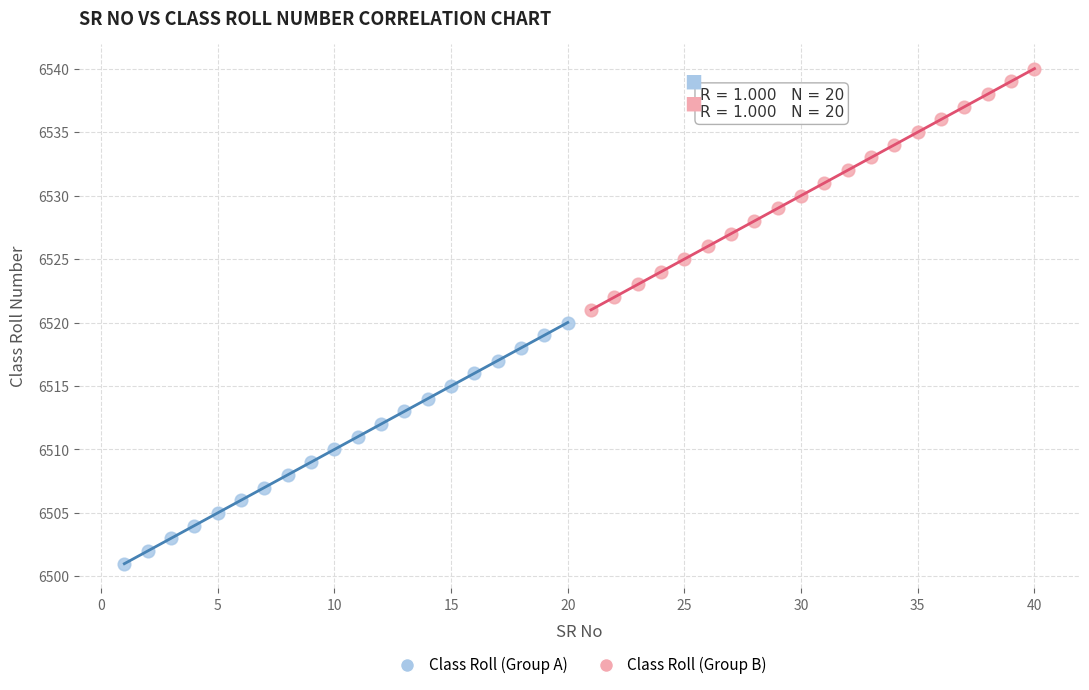

Which series reaches the maximum Y coordinate?

Class Roll (Group B)